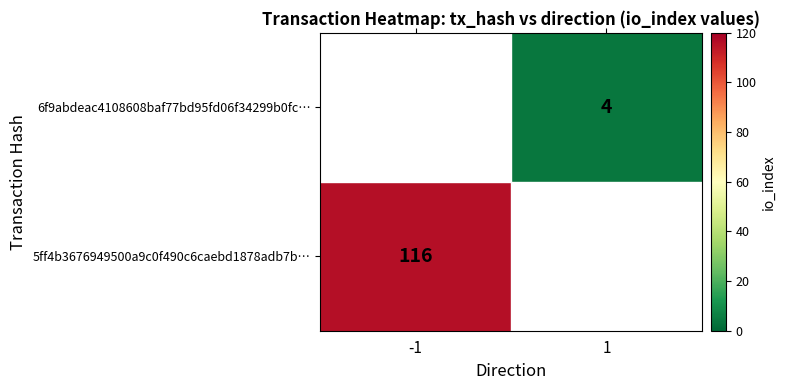

Is it true that 5ff4b3676949500a9c0f490c6caebd1878adb7b… equals 75 at -1?

False